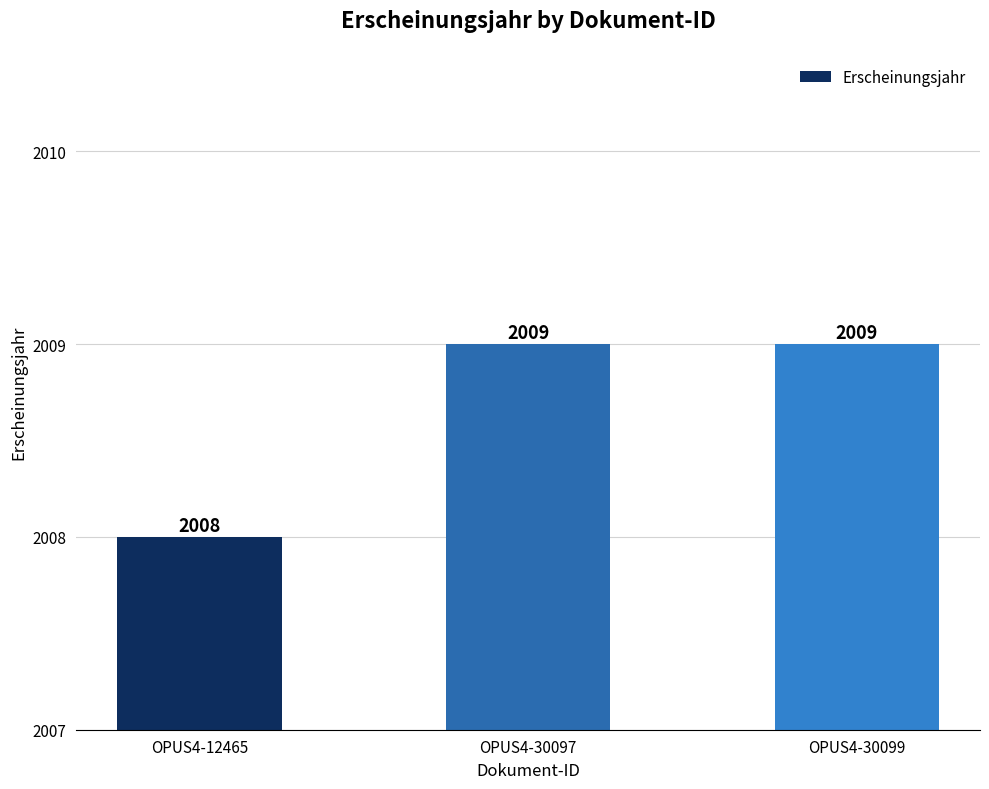

The chart shows a value of 635 at OPUS4-30099. True or false?

False